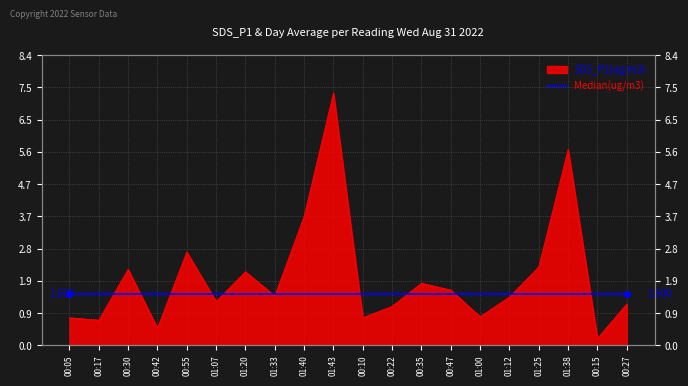

Does the chart display data point markers on the line(s)?

No